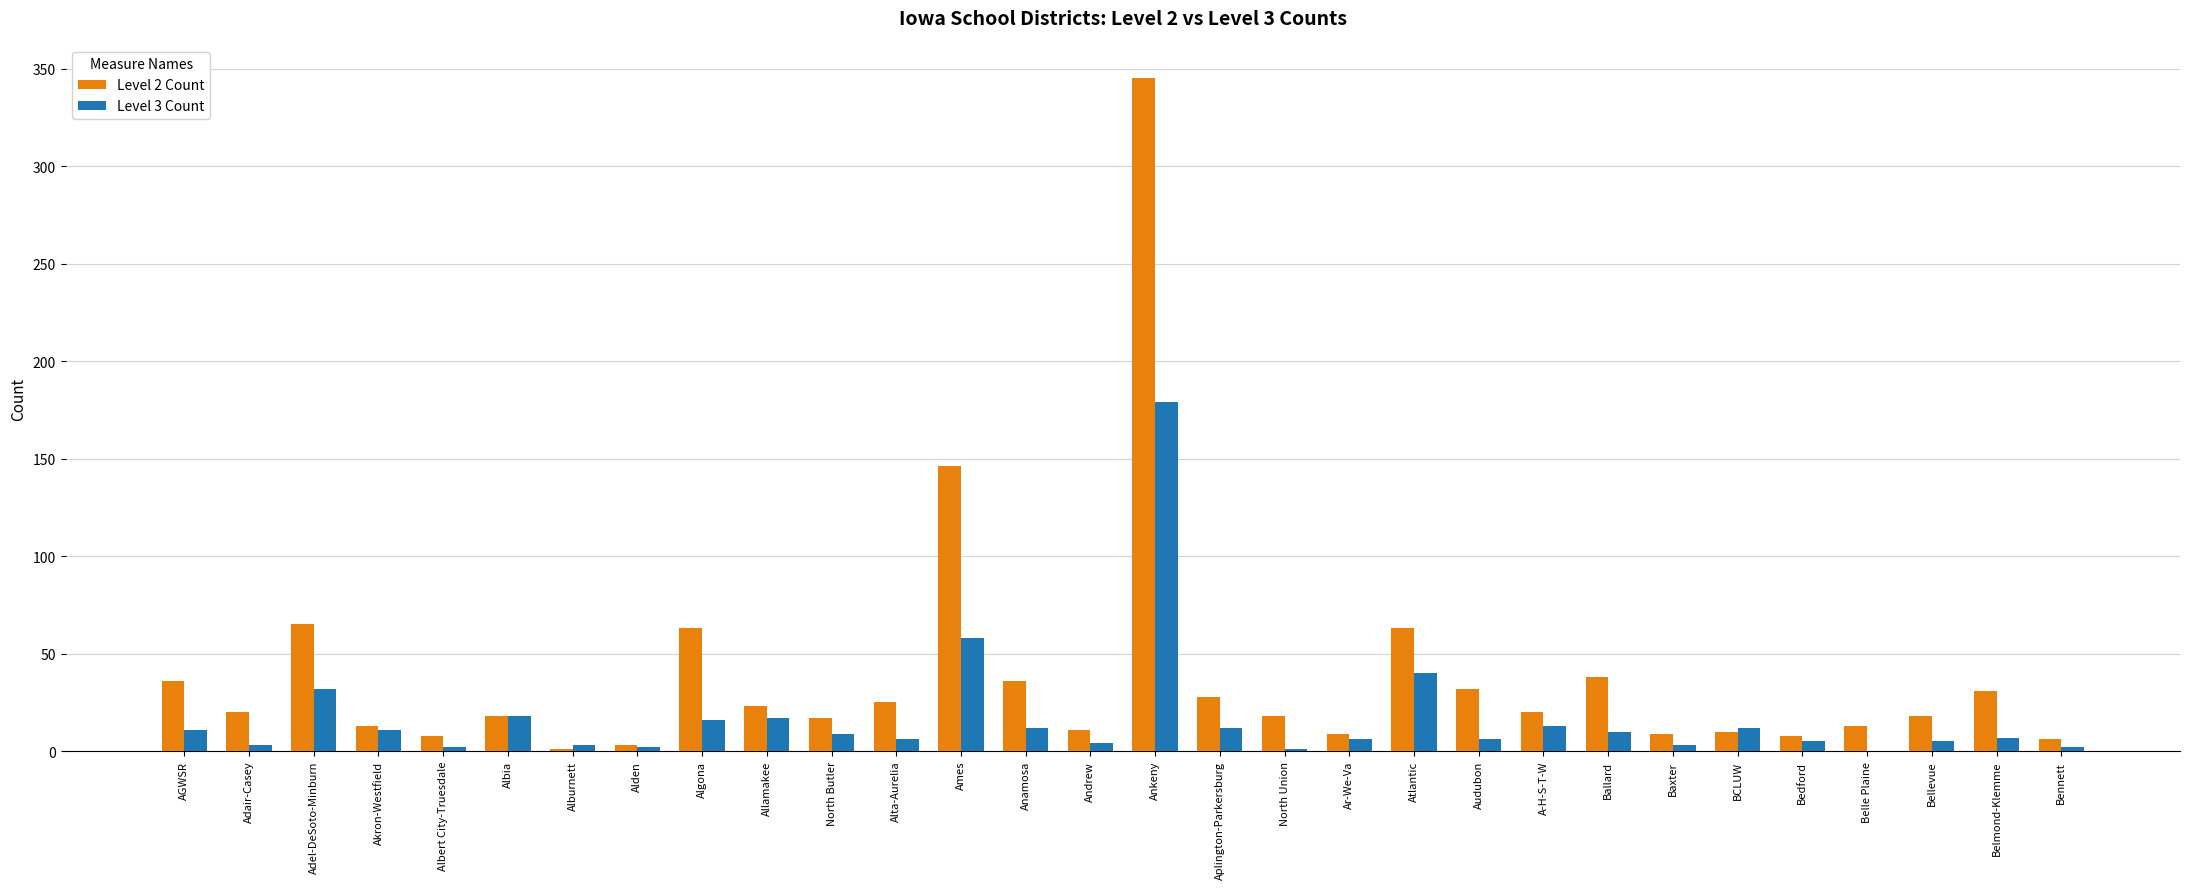

What is the sum of all Level 2 Count values?

1133